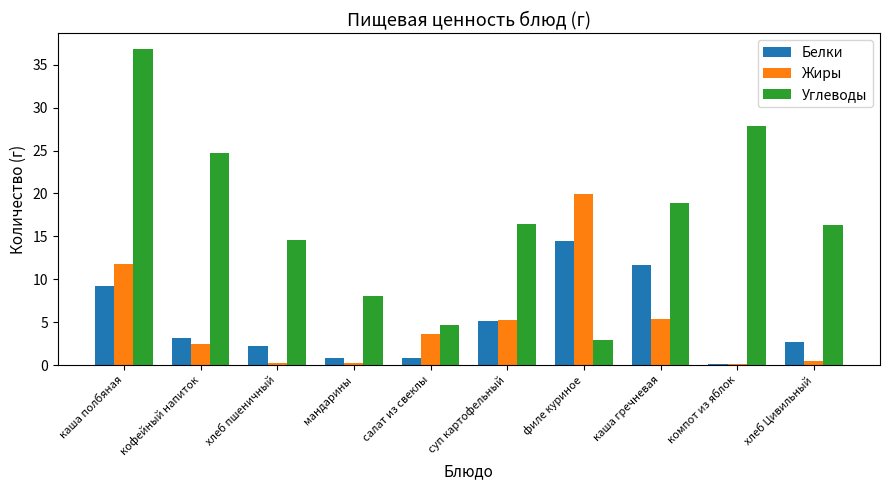

What is the maximum value shown in the chart?

36.8